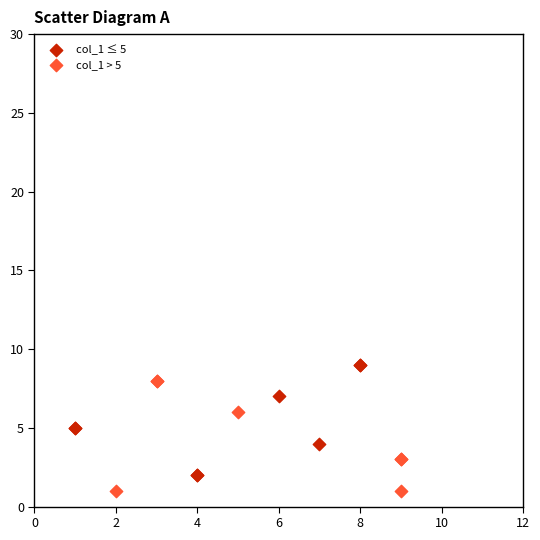

Which series contains the highest Y value?

col_1 ≤ 5